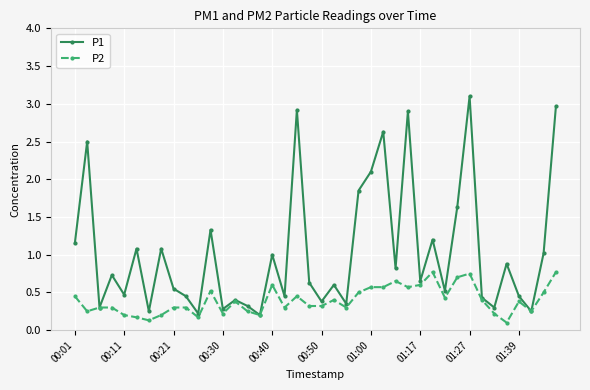

List the series in order of their overall mean, highest first.

P1, P2